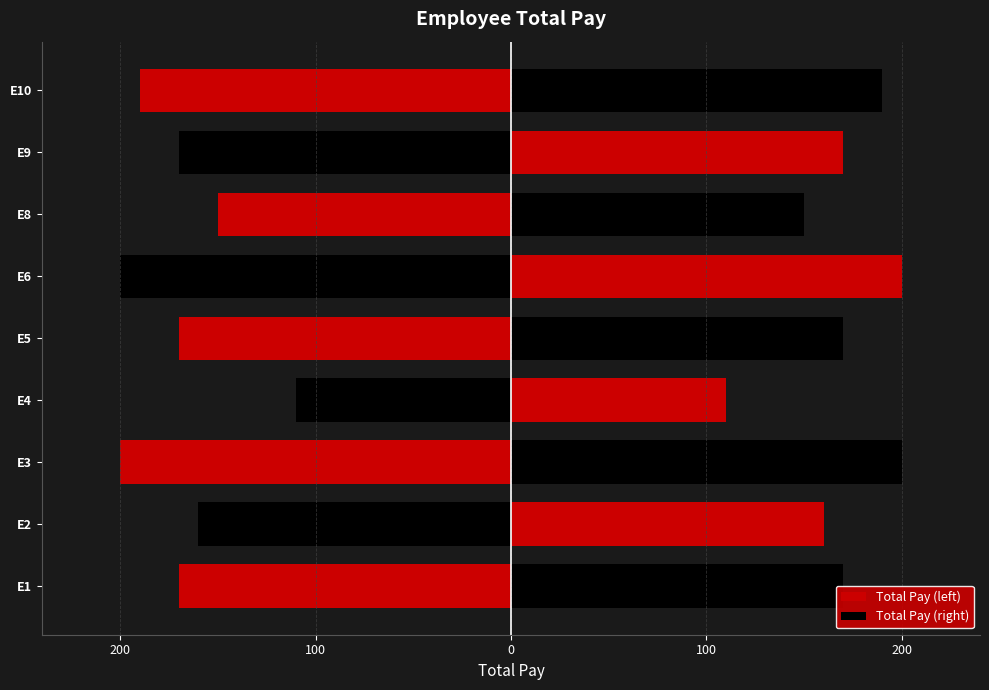

Between E10 and E3, which is larger?

E10